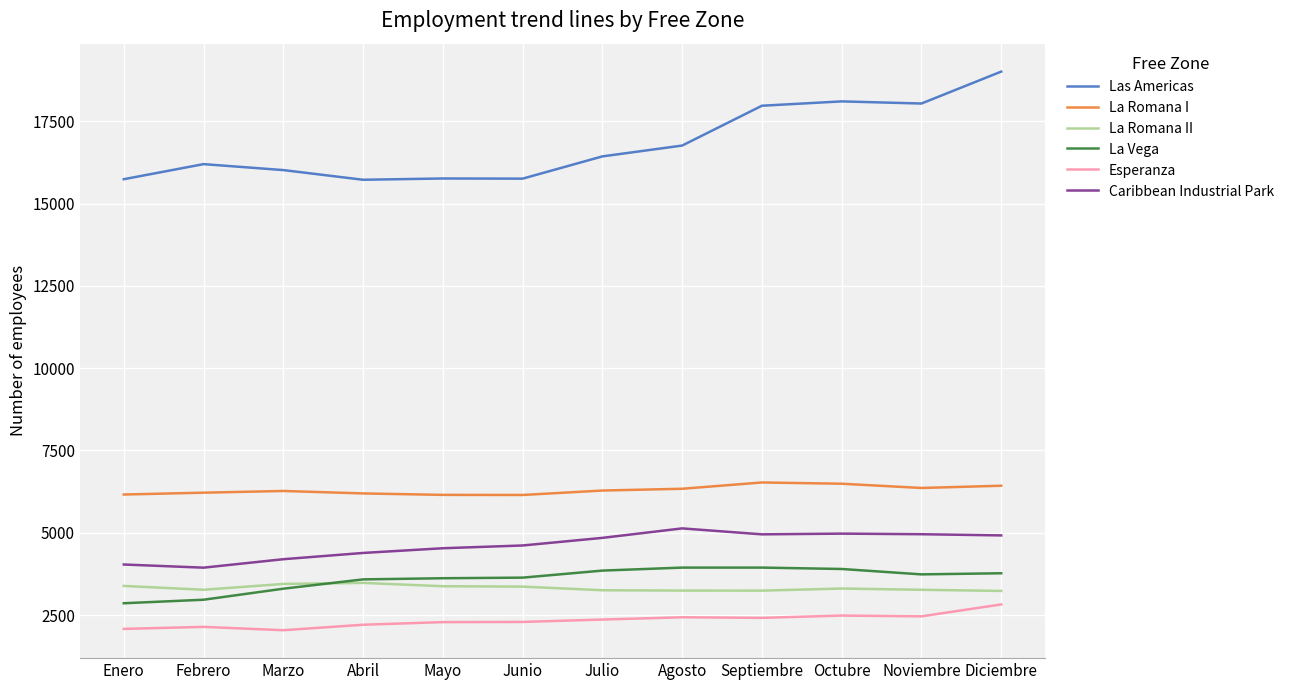

What is the difference between the highest and lowest values at Abril?

13518